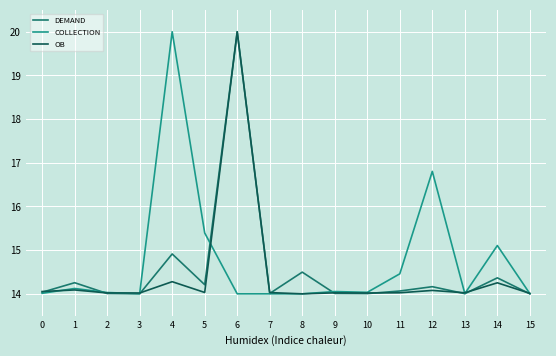

The value of COLLECTION at 3 is 3.1. True or false?

False